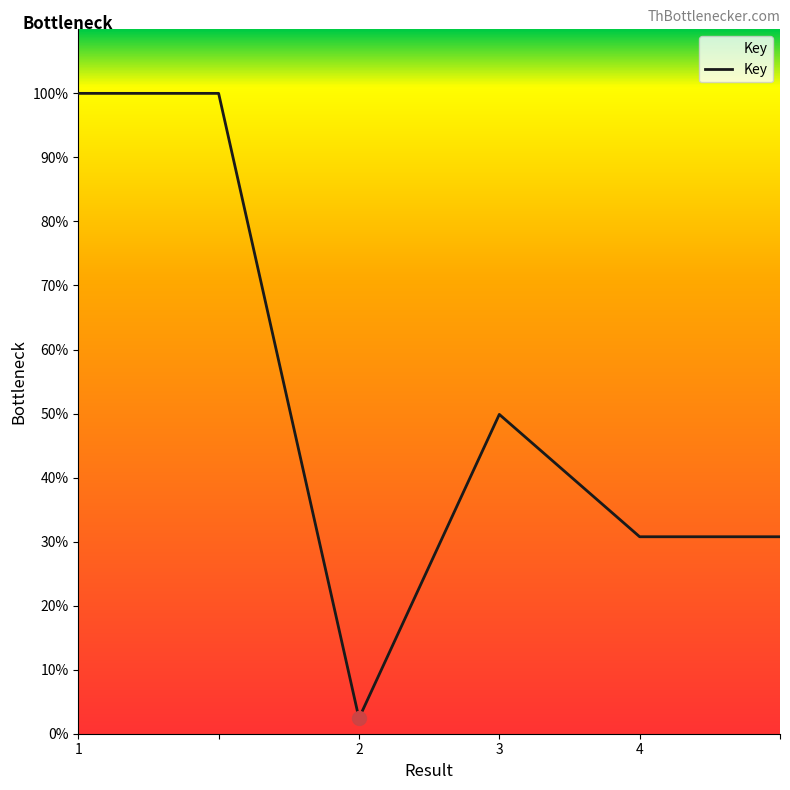

True or false: there are more than 2 points higher than both neighbors.

False